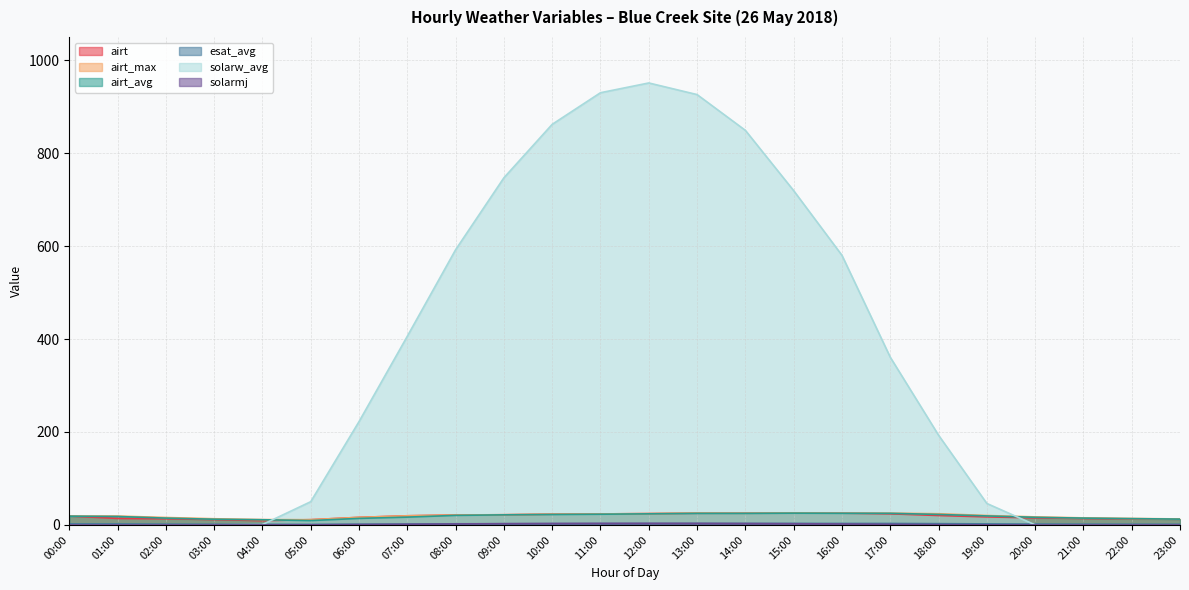

Rank the series at 07:00 from lowest to highest value.

solarw_avg, esat_avg, airt_avg, airt, airt_max, solarmj